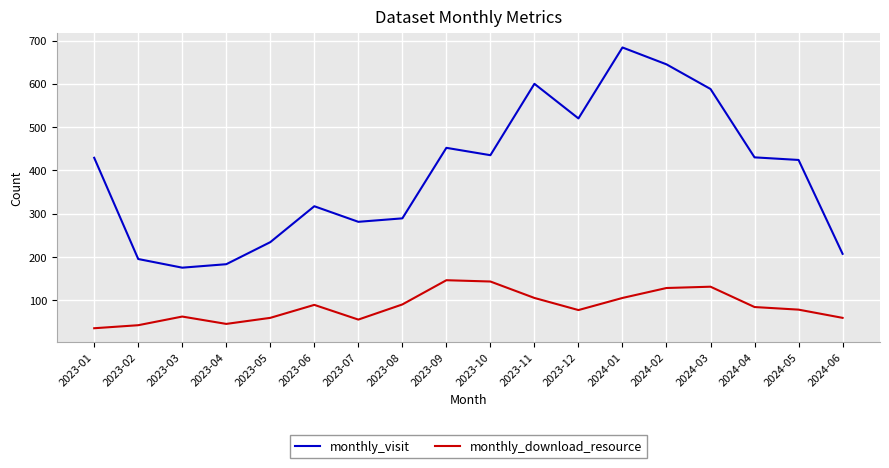

What value does the monthly_visit series have at 2023-05?

234